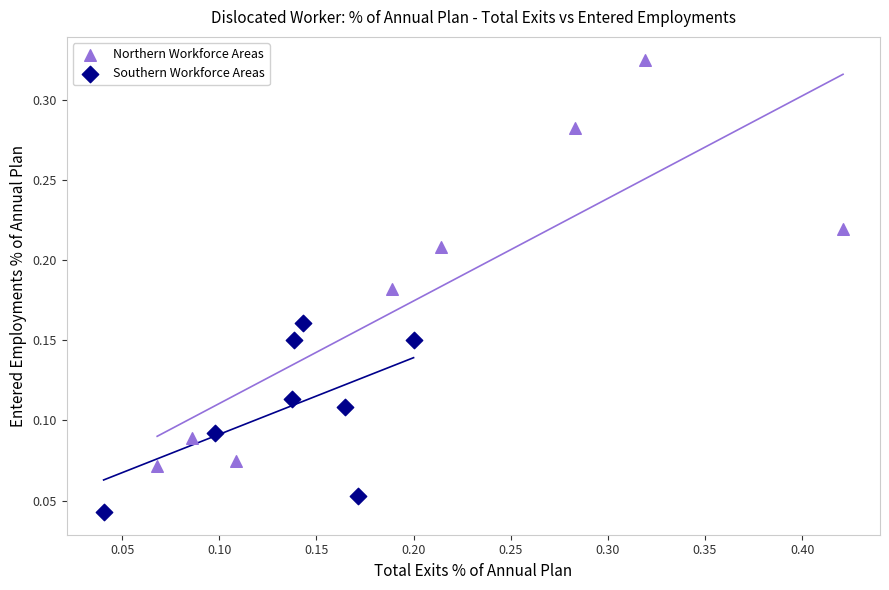

Which series has the widest spread of Y values?

Northern Workforce Areas